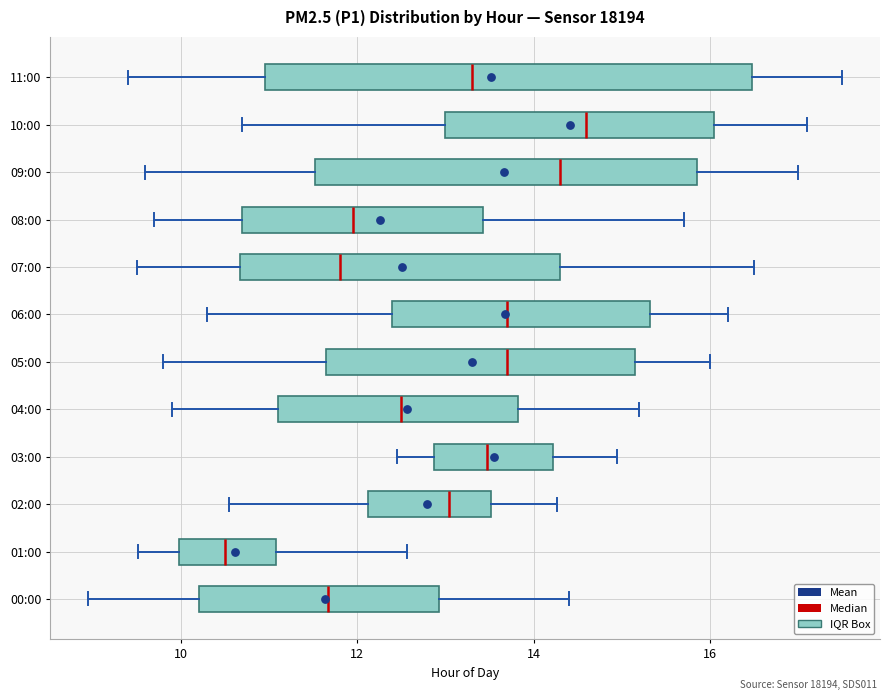

Reading bottom to top, transcribe this box plot: for each box, give where its median line is, the range the box spans, and where its two whiskers end, as read against the x-axis. The values are not printed on the chart, so give them approximately, as read against the axis.

00:00: median 11.6, box 10.2 to 13.0, whiskers 9.0 to 14.4
01:00: median 10.6, box 10.0 to 11.0, whiskers 9.6 to 12.6
02:00: median 13.0, box 12.2 to 13.6, whiskers 10.6 to 14.2
03:00: median 13.4, box 12.8 to 14.2, whiskers 12.4 to 15.0
04:00: median 12.6, box 11.2 to 13.8, whiskers 10.0 to 15.2
05:00: median 13.8, box 11.6 to 15.2, whiskers 9.8 to 16.0
06:00: median 13.8, box 12.4 to 15.4, whiskers 10.4 to 16.2
07:00: median 11.8, box 10.6 to 14.4, whiskers 9.6 to 16.6
08:00: median 12.0, box 10.8 to 13.4, whiskers 9.8 to 15.8
09:00: median 14.4, box 11.6 to 15.8, whiskers 9.6 to 17.0
10:00: median 14.6, box 13.0 to 16.0, whiskers 10.8 to 17.2
11:00: median 13.4, box 11.0 to 16.4, whiskers 9.4 to 17.6